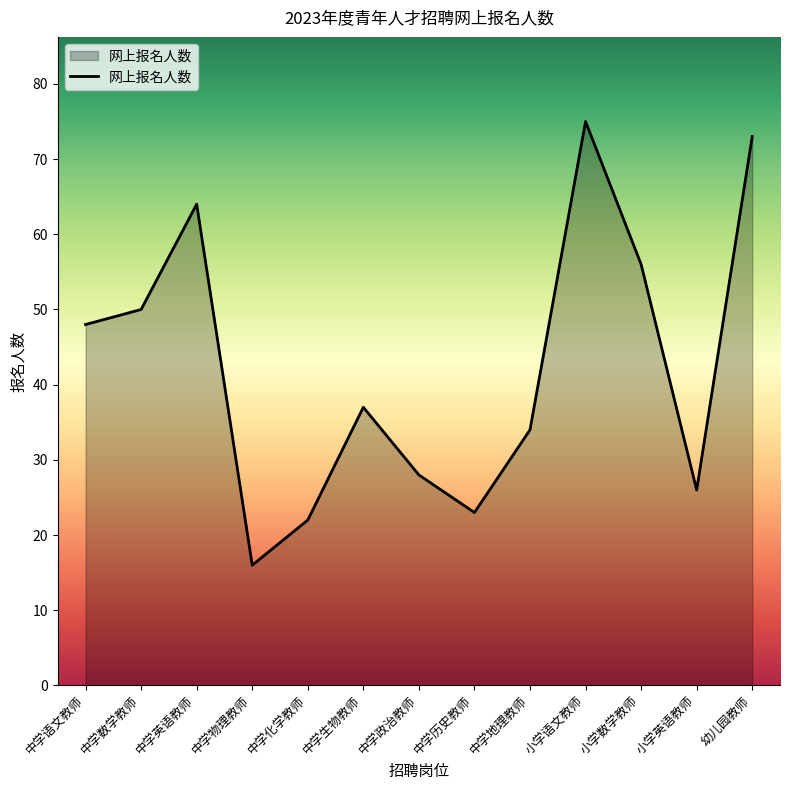

The value at 中学政治教师 is 13. True or false?

False